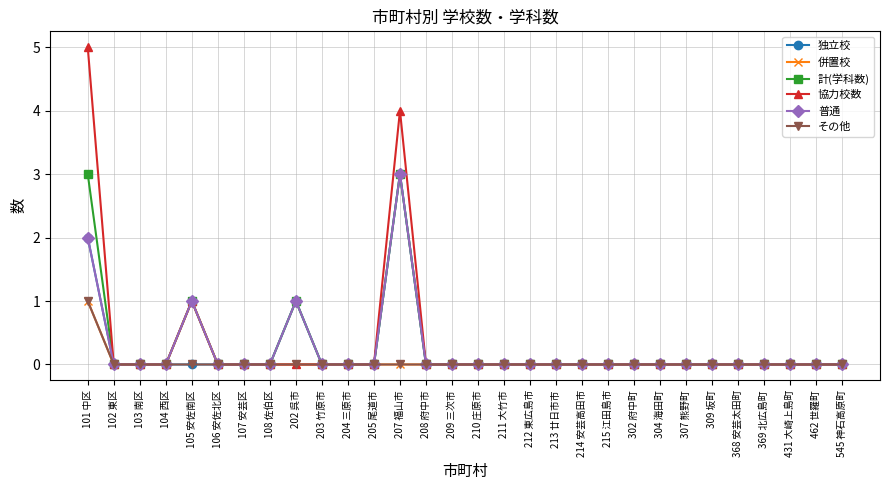

At which label does 普通 reach its peak?

207 福山市